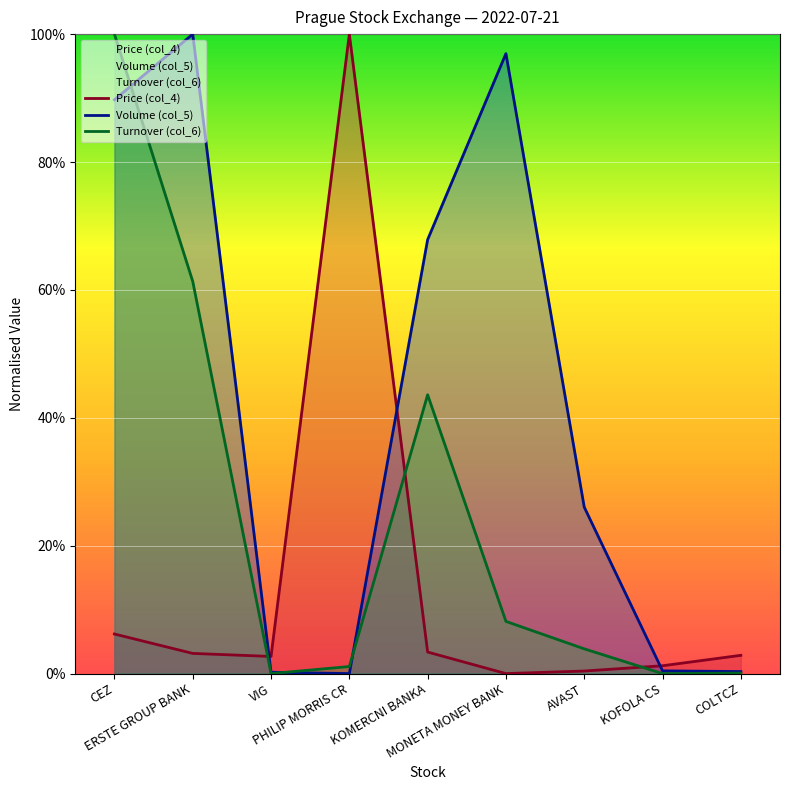

Reading left to right, transcribe all the data shown in this chart.

Price (col_4): CEZ=6.2	ERSTE GROUP BANK=3.2	VIG=2.7	PHILIP MORRIS CR=100.0	KOMERCNI BANKA=3.4	MONETA MONEY BANK=0.0	AVAST=0.4	KOFOLA CS=1.2	COLTCZ=2.9
Volume (col_5): CEZ=89.7	ERSTE GROUP BANK=100.0	VIG=0.2	PHILIP MORRIS CR=0.0	KOMERCNI BANKA=67.9	MONETA MONEY BANK=96.9	AVAST=26.0	KOFOLA CS=0.4	COLTCZ=0.3
Turnover (col_6): CEZ=100.0	ERSTE GROUP BANK=61.3	VIG=0.0	PHILIP MORRIS CR=1.1	KOMERCNI BANKA=43.6	MONETA MONEY BANK=8.2	AVAST=3.9	KOFOLA CS=0.0	COLTCZ=0.1